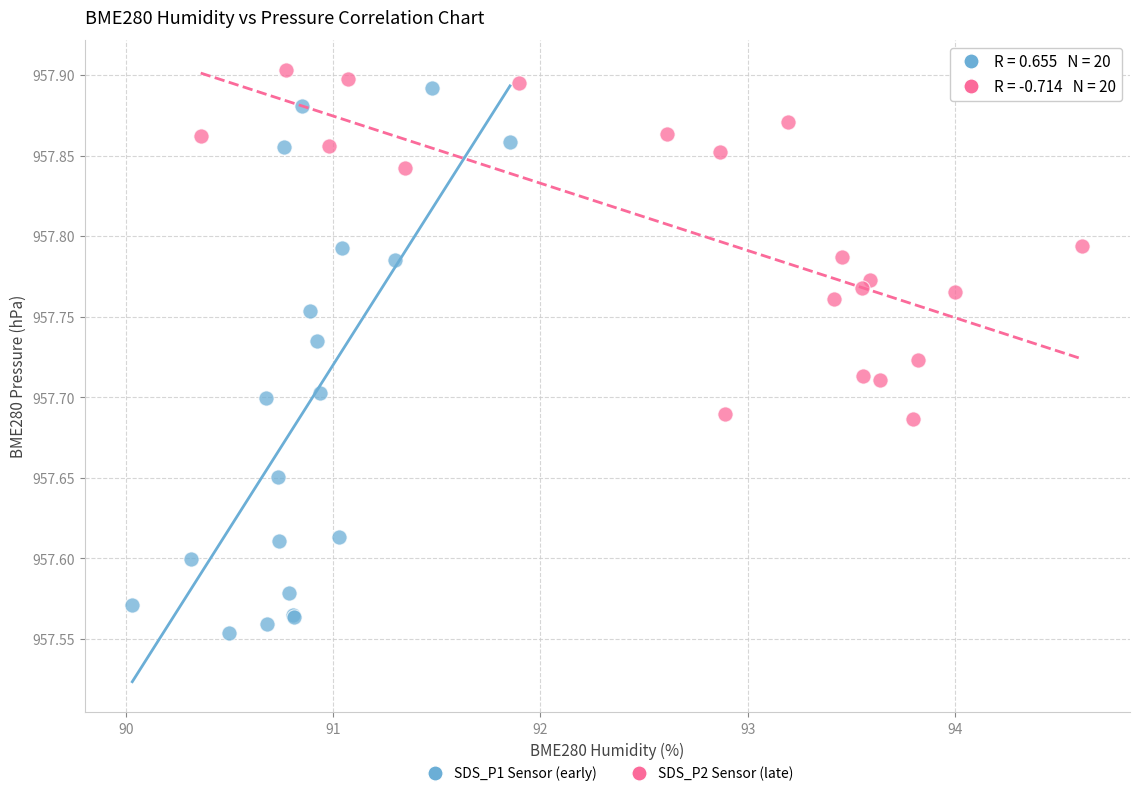

Which series reaches the minimum Y coordinate?

SDS_P1 Sensor (early)